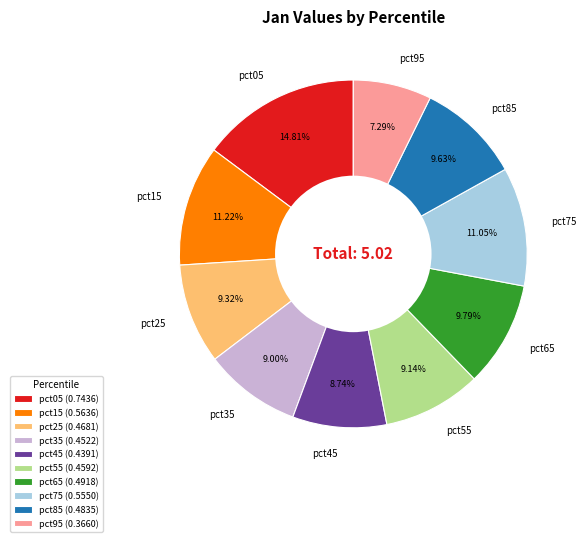

Is there any slice that represents more than half of the pie?

No